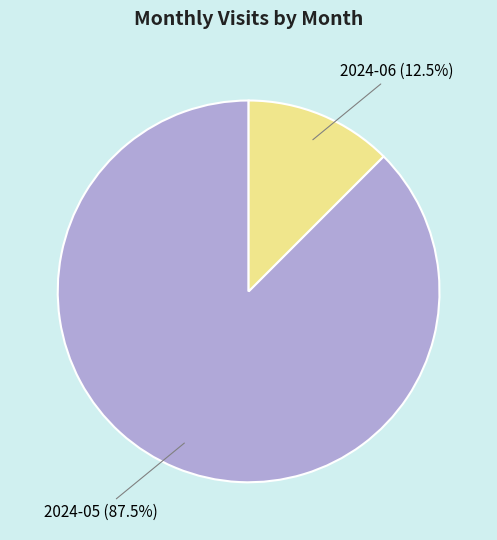

Is there any slice that represents more than half of the pie?

Yes